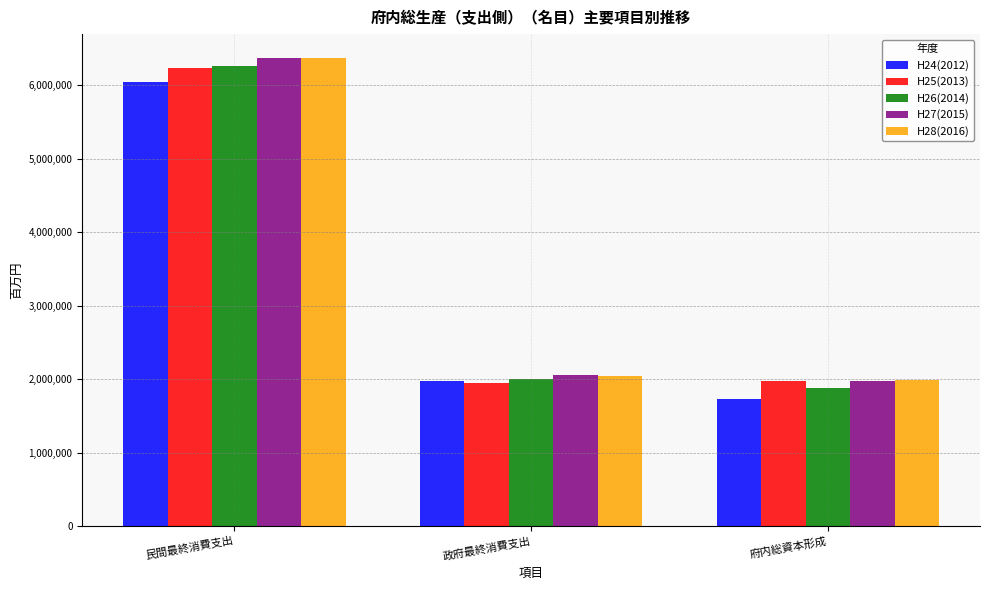

Which category has the lowest value across all series?

府内総資本形成